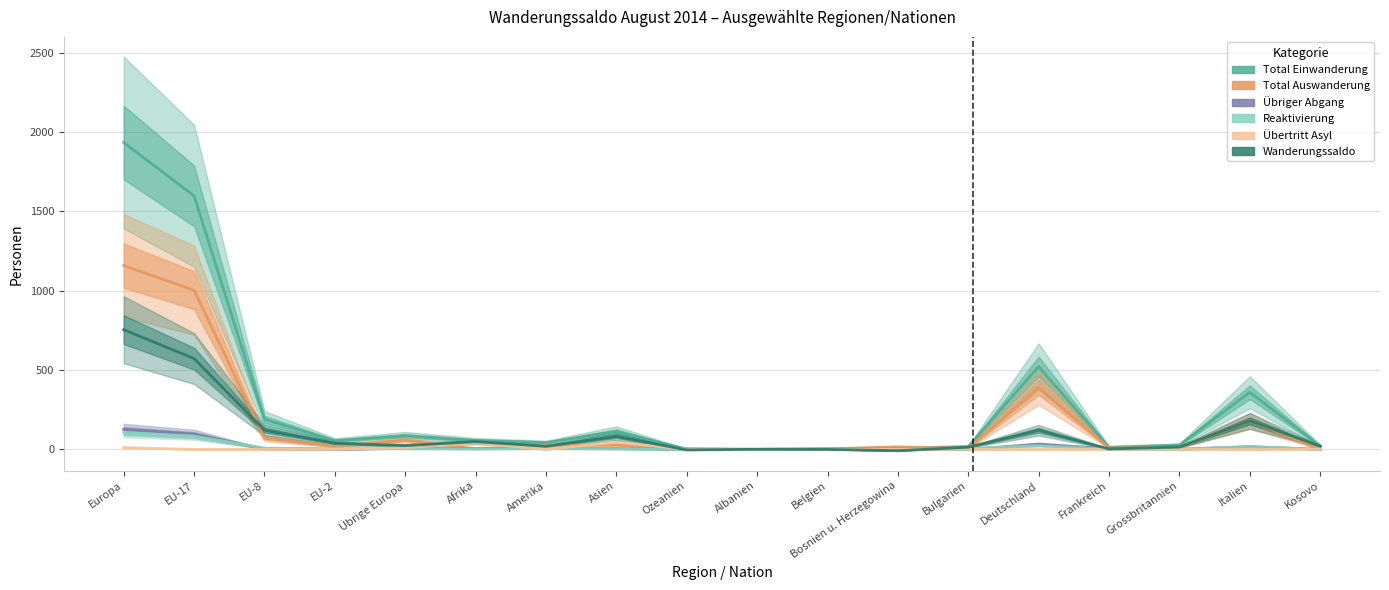

Does the chart have visible grid lines?

Yes